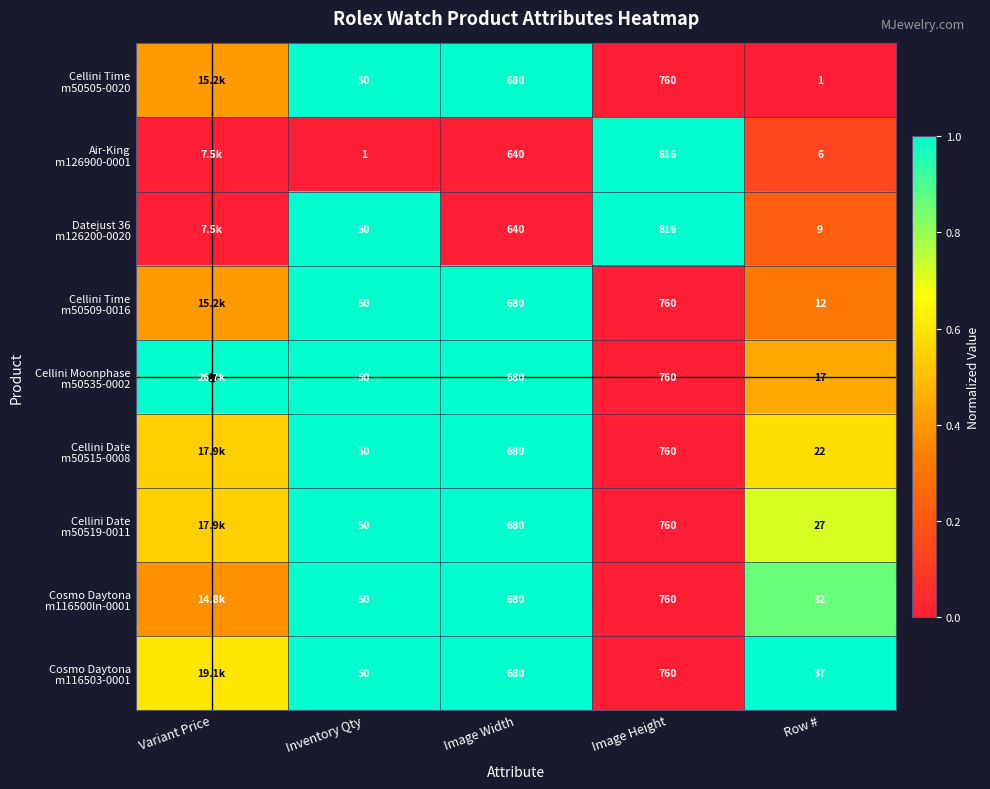

At how many categories does at least one series exceed 0?

5